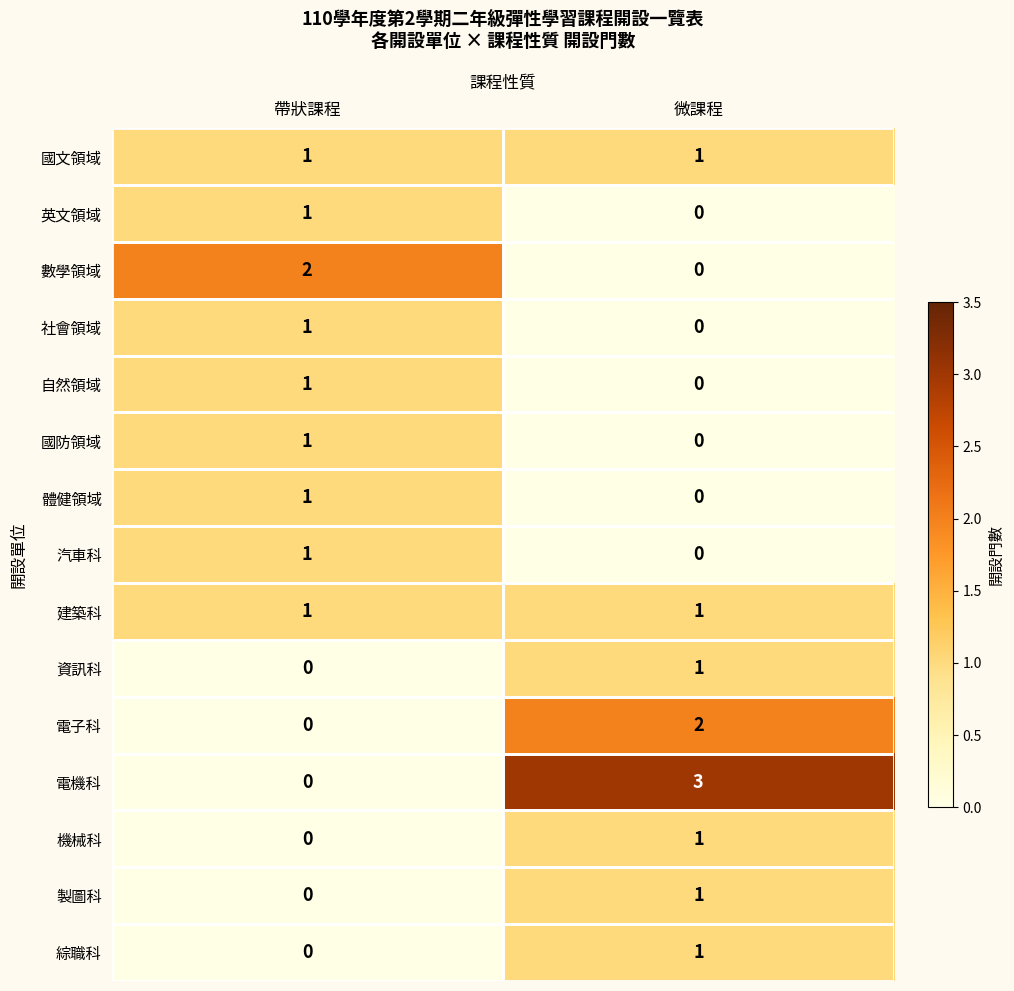

Reading left to right, extract all data points from this chart.

國文領域: 帶狀課程=1	微課程=1
英文領域: 帶狀課程=1	微課程=0
數學領域: 帶狀課程=2	微課程=0
社會領域: 帶狀課程=1	微課程=0
自然領域: 帶狀課程=1	微課程=0
國防領域: 帶狀課程=1	微課程=0
體健領域: 帶狀課程=1	微課程=0
汽車科: 帶狀課程=1	微課程=0
建築科: 帶狀課程=1	微課程=1
資訊科: 帶狀課程=0	微課程=1
電子科: 帶狀課程=0	微課程=2
電機科: 帶狀課程=0	微課程=3
機械科: 帶狀課程=0	微課程=1
製圖科: 帶狀課程=0	微課程=1
綜職科: 帶狀課程=0	微課程=1